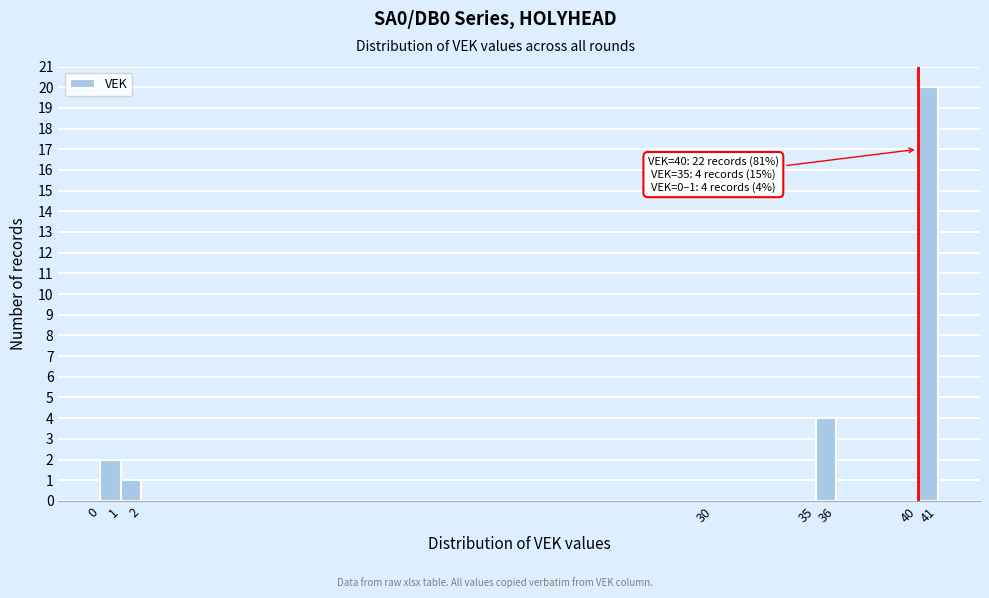

Which range on the x-axis has the tallest bar?

40 to 41